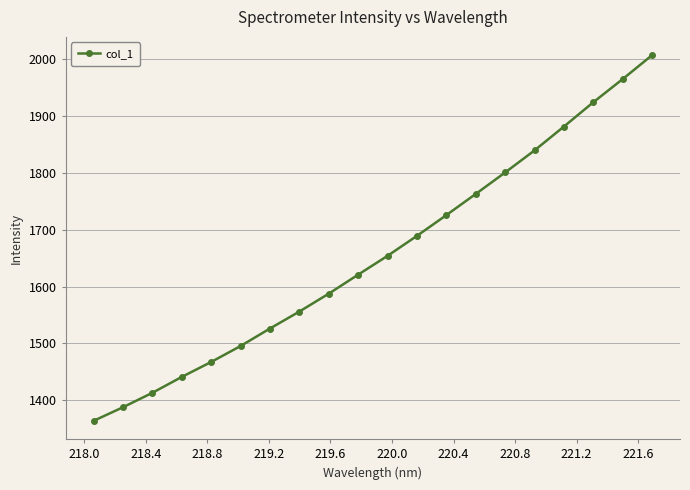

What is the maximum value shown in the chart?

2007.5